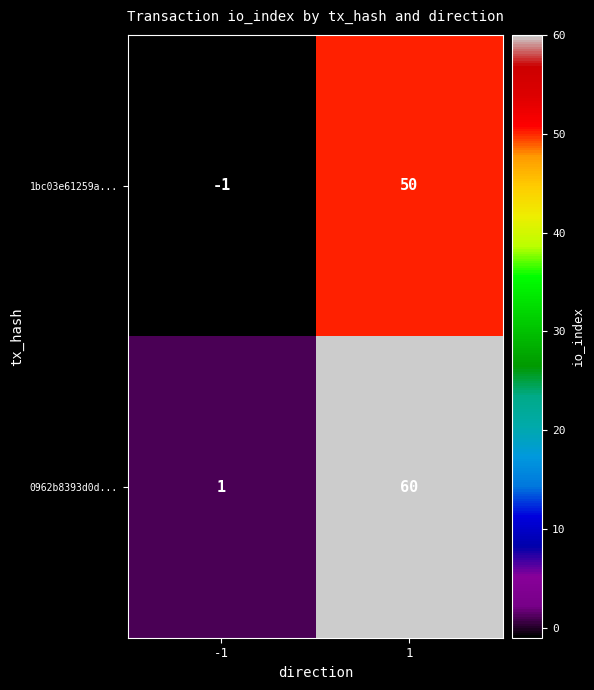

List the series in order of their peak value, lowest first.

1bc03e61259a..., 0962b8393d0d...